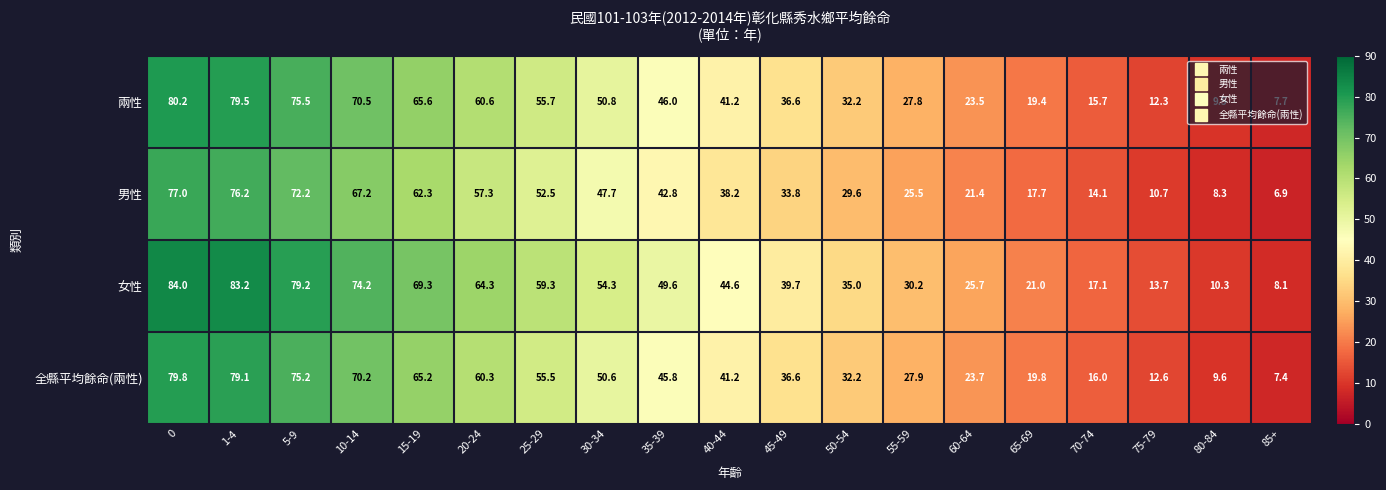

What is the sum of the 兩性 values at 35-39 and 50-54?

78.2